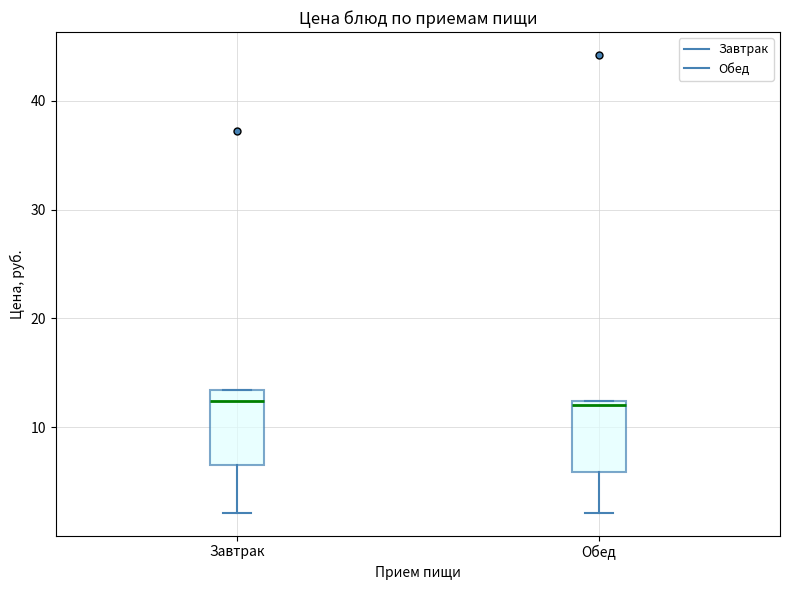

Reading left to right, transcribe this box plot: for each box, give where its median line is, the range the box spans, and where its two whiskers end, as read against the y-axis. The values are not printed on the chart, so give them approximately, as read against the axis.

Завтрак: median 12, box 6 to 13, whiskers 2 to 13
Обед: median 12 (just below the box's upper edge), box 6 to 12, whiskers 2 to 12